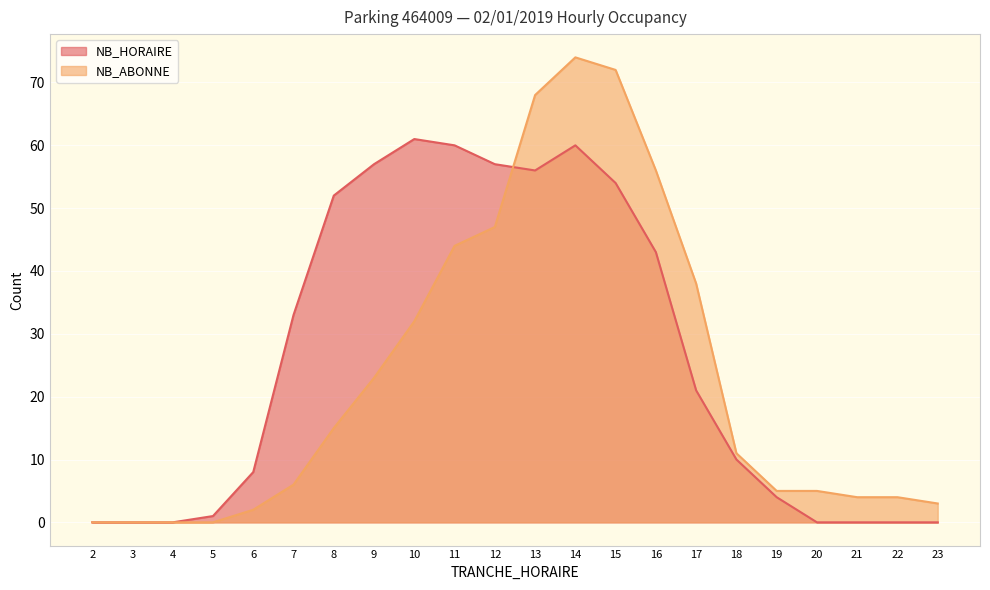

Does the chart display data point markers on the line(s)?

No